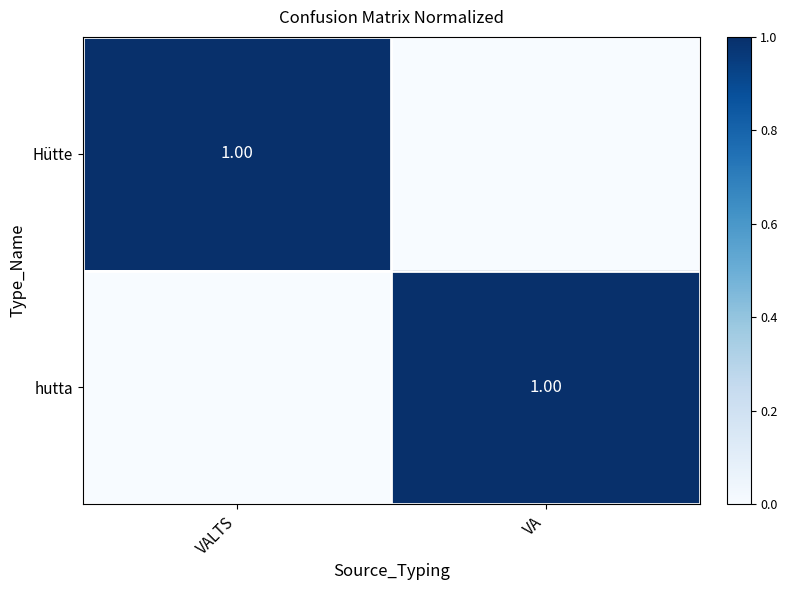

What is the difference between the highest and lowest values at VALTS?

1